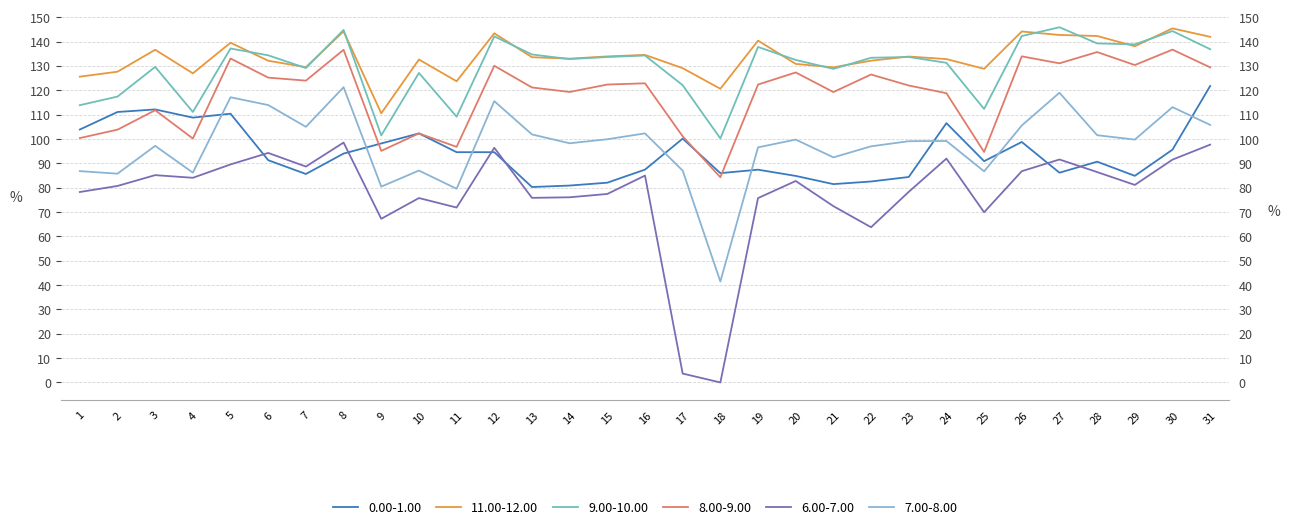

What is the approximate value of 6.00-7.00 at 5?

89.6